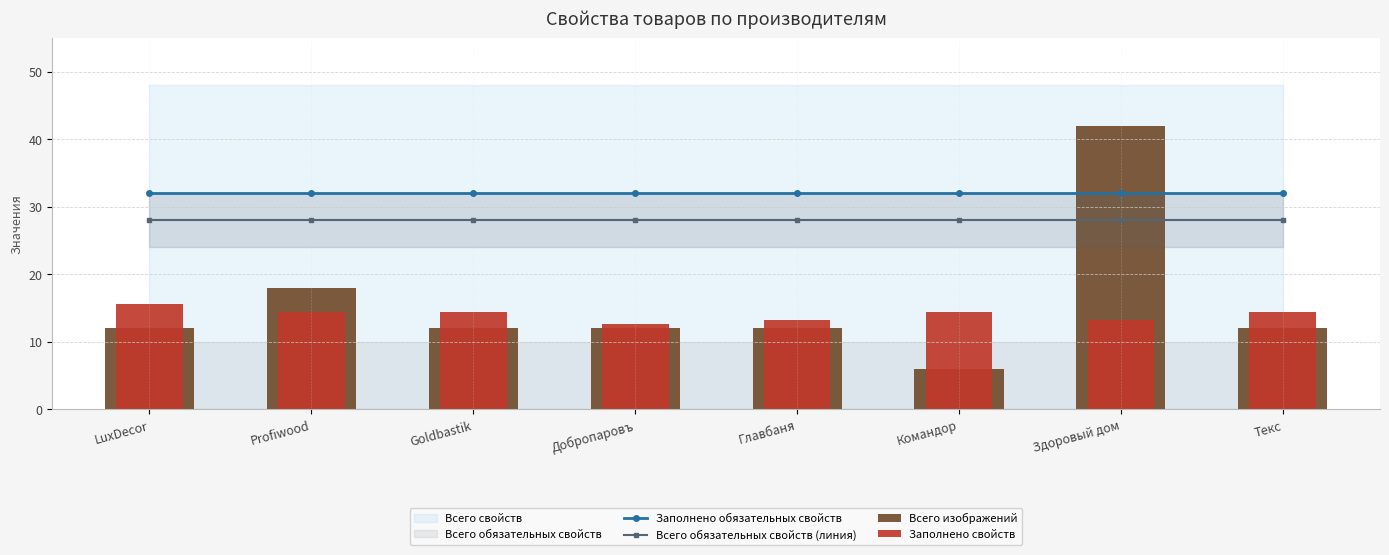

Reading left to right, extract all data points from this chart.

Заполнено обязательных свойств: LuxDecor=32.0	Profiwood=32.0	Goldbastik=32.0	Добропаровъ=32.0	Главбаня=32.0	Командор=32.0	Здоровый дом=32.0	Текс=32.0
Всего обязательных свойств (линия): LuxDecor=28.0	Profiwood=28.0	Goldbastik=28.0	Добропаровъ=28.0	Главбаня=28.0	Командор=28.0	Здоровый дом=28.0	Текс=28.0
Всего изображений: LuxDecor=12.0	Profiwood=18.0	Goldbastik=12.0	Добропаровъ=12.0	Главбаня=12.0	Командор=6.0	Здоровый дом=42.0	Текс=12.0
Заполнено свойств: LuxDecor=15.6	Profiwood=14.4	Goldbastik=14.4	Добропаровъ=12.6	Главбаня=13.2	Командор=14.4	Здоровый дом=13.2	Текс=14.4